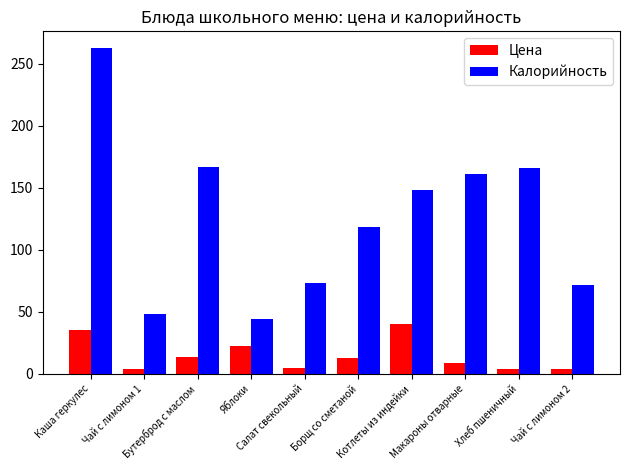

What is the maximum value for Калорийность?

263.0